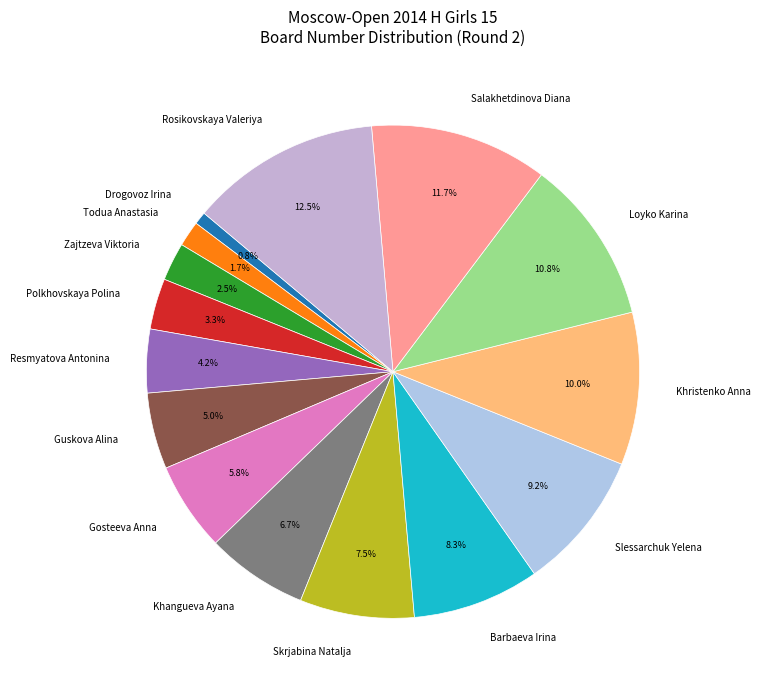

Does Resmyatova Antonina represent more than half of the total?

No